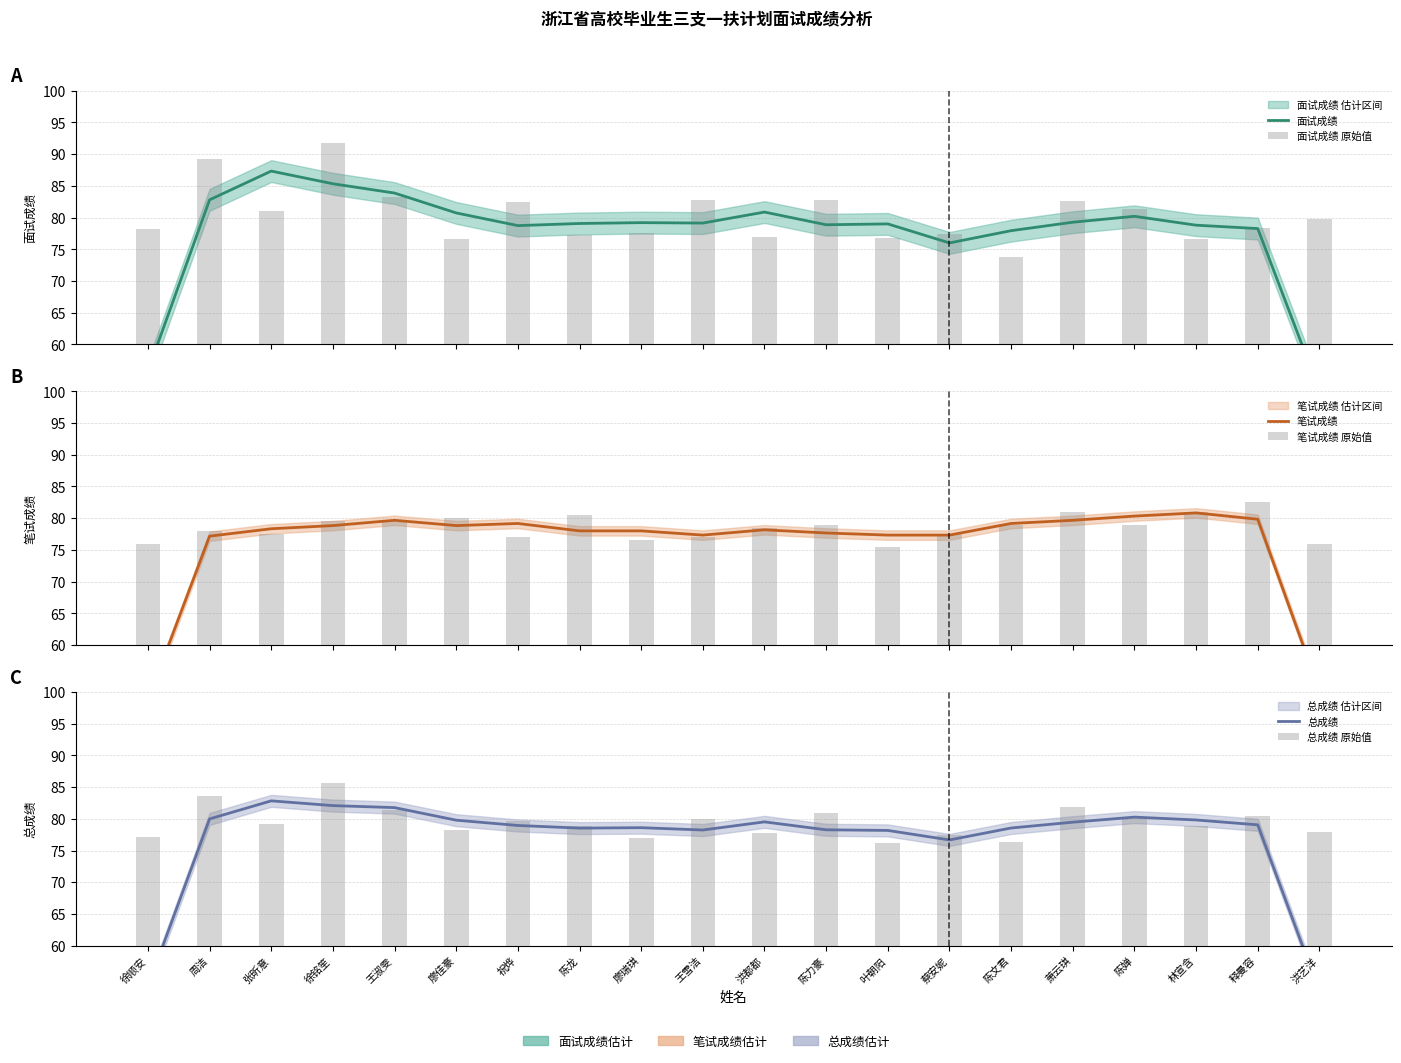

What is the difference between the 面试成绩 原始值 values at 张昕意 and 洪艺洋?

1.2